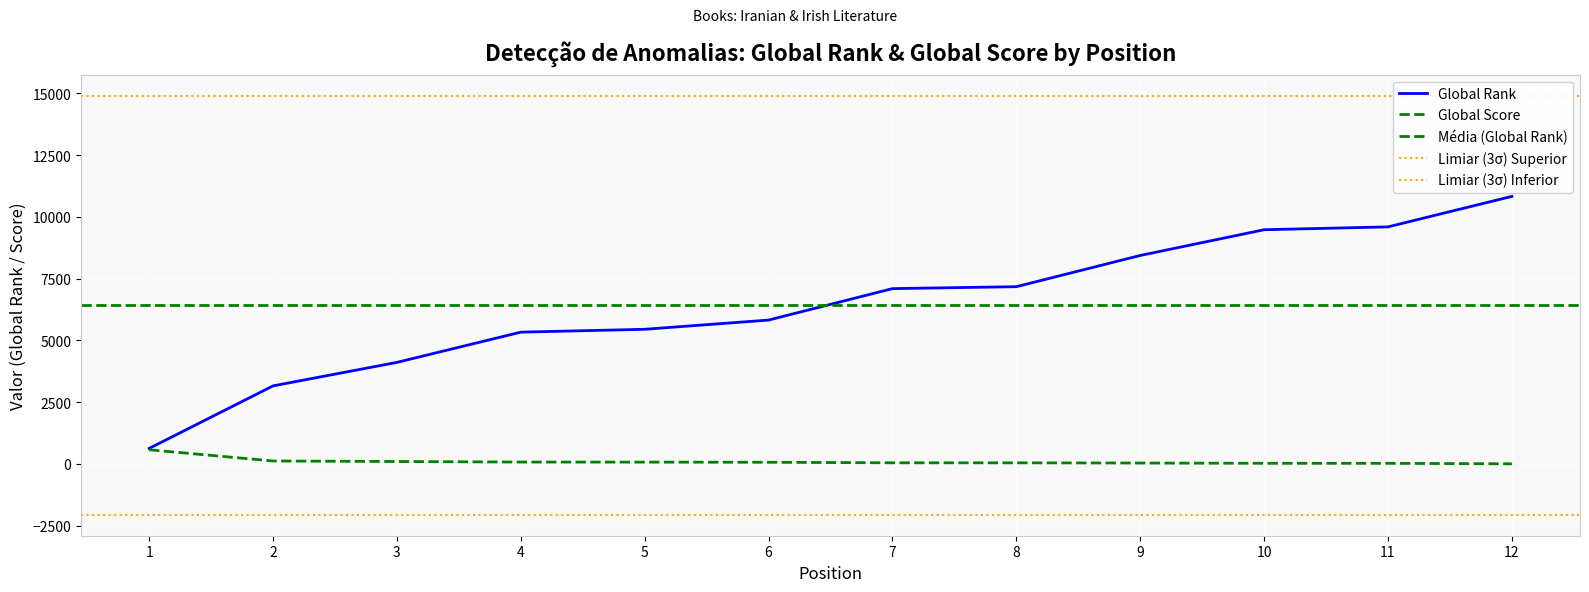

List the series in order of their peak value, lowest first.

Global Score, Global Rank